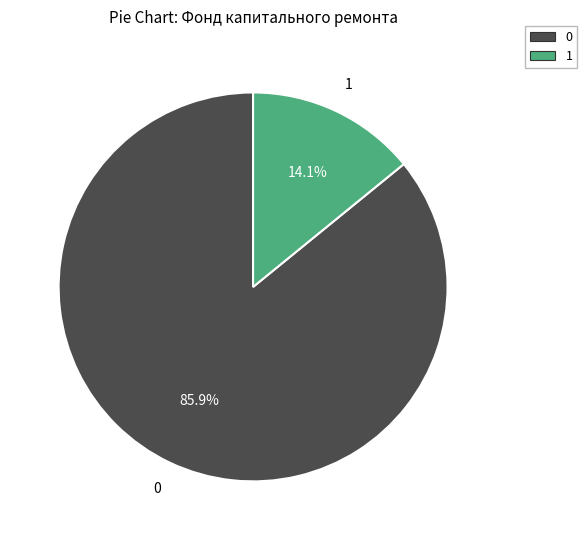

Does 0 represent more than half of the total?

Yes